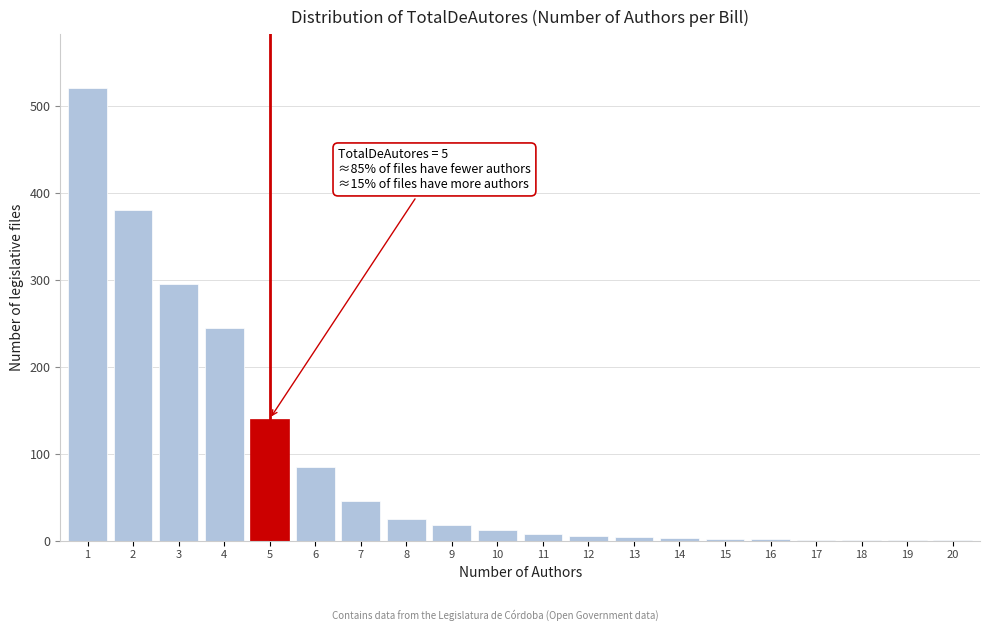

What is the sum of all values?

1793